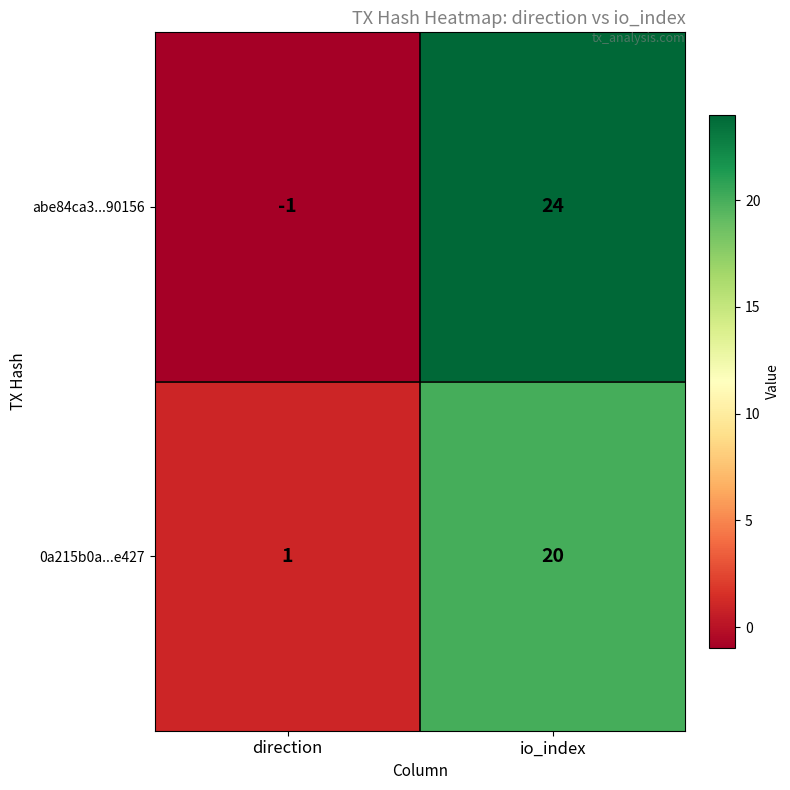

The value of abe84ca3...90156 at io_index is 5. True or false?

False